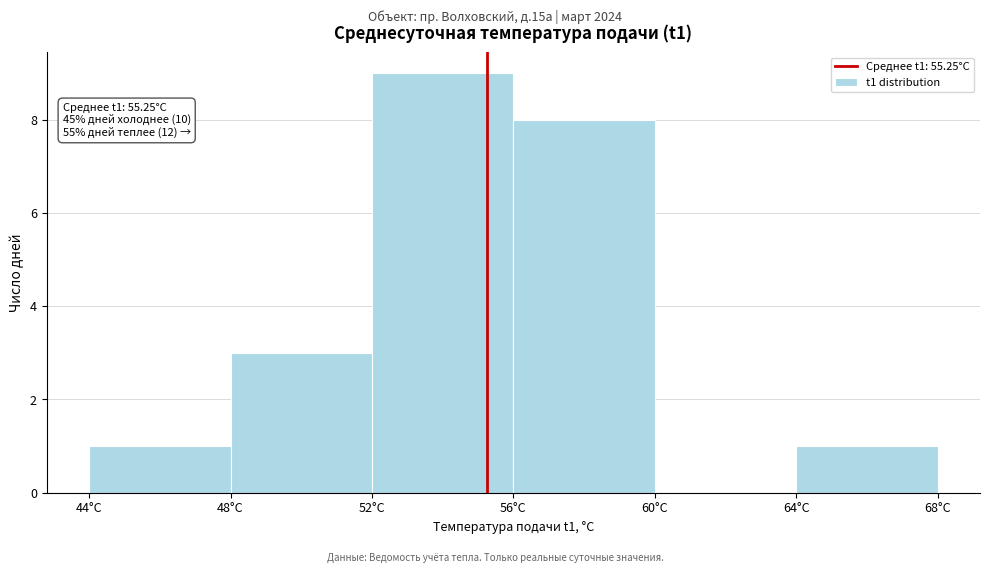

Which range on the x-axis has the tallest bar?

52 to 56